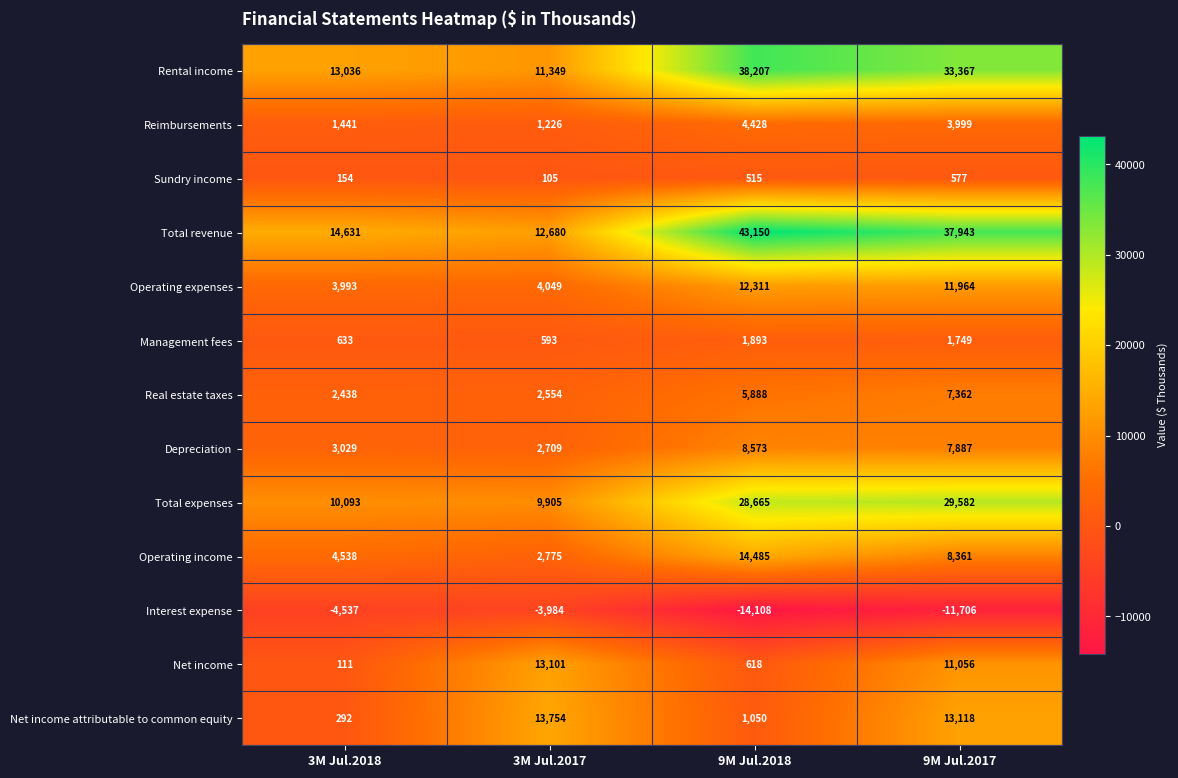

What is the difference between the maximum and minimum values in the Depreciation series?

5864